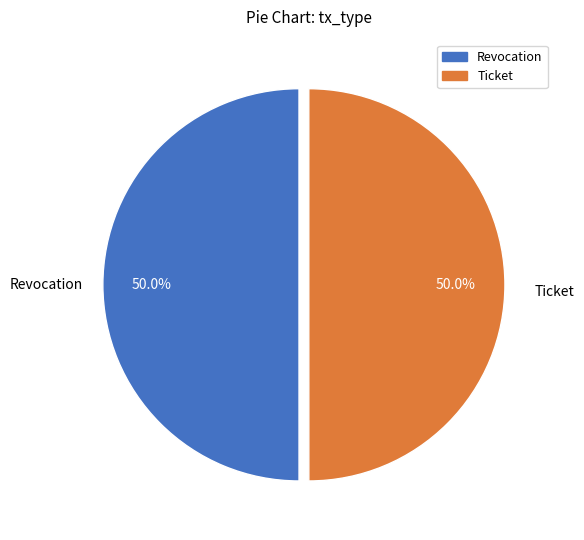

True or false: Revocation accounts for 50% of the total.

True